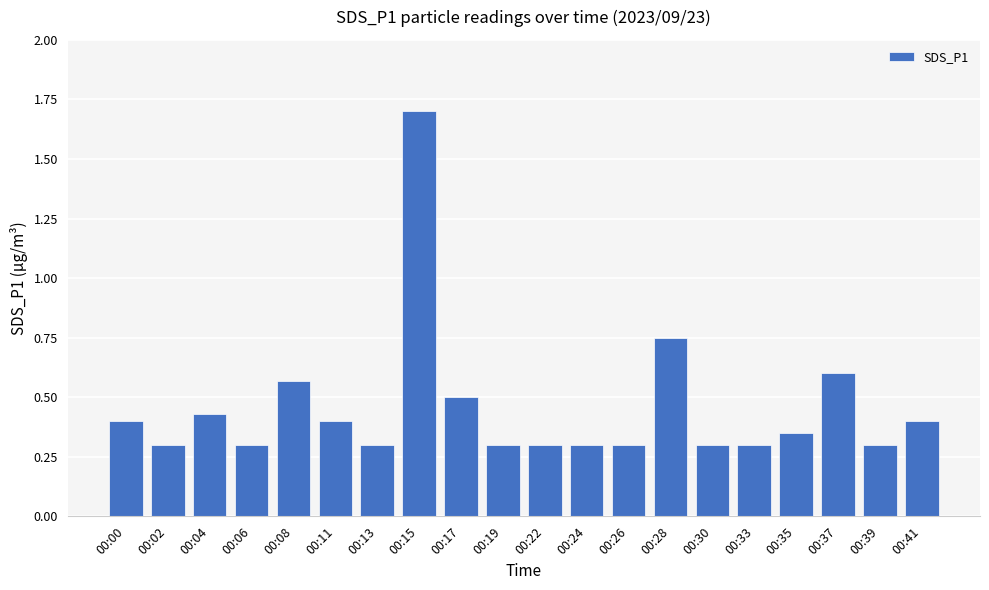

What is the maximum value shown in the chart?

1.7